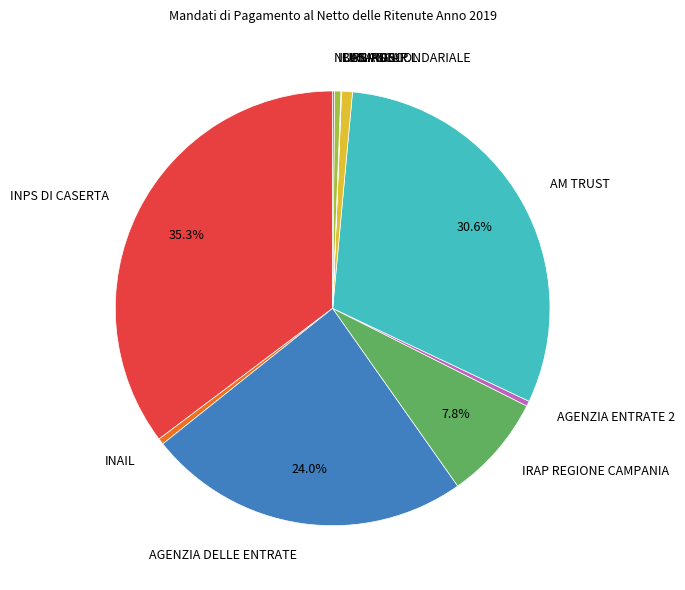

The IRAP REGIONE CAMPANIA slice represents 8% of the pie. True or false?

True